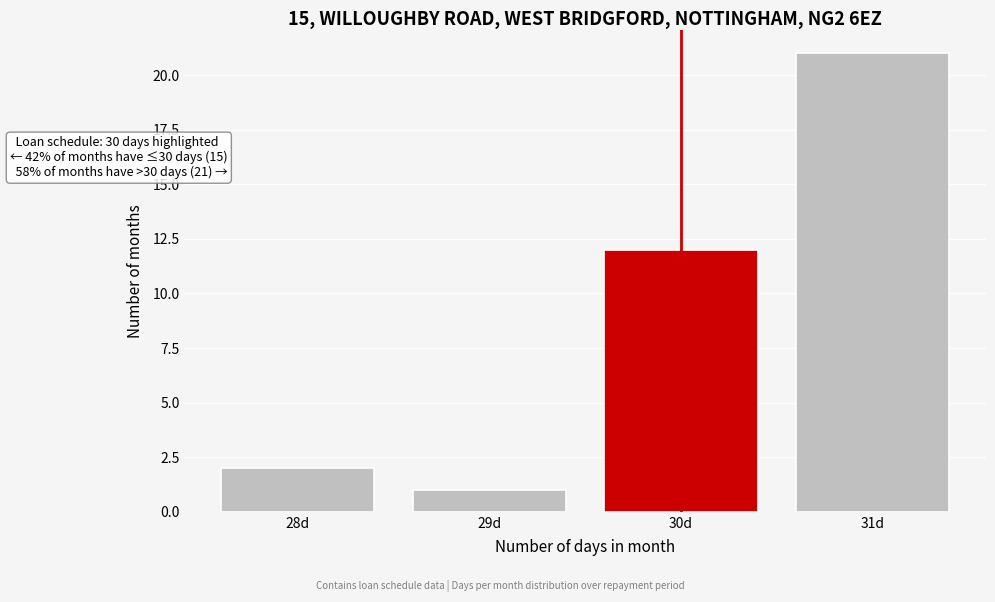

Reading left to right, what are all the values shown in this chart?

2	1	12	21